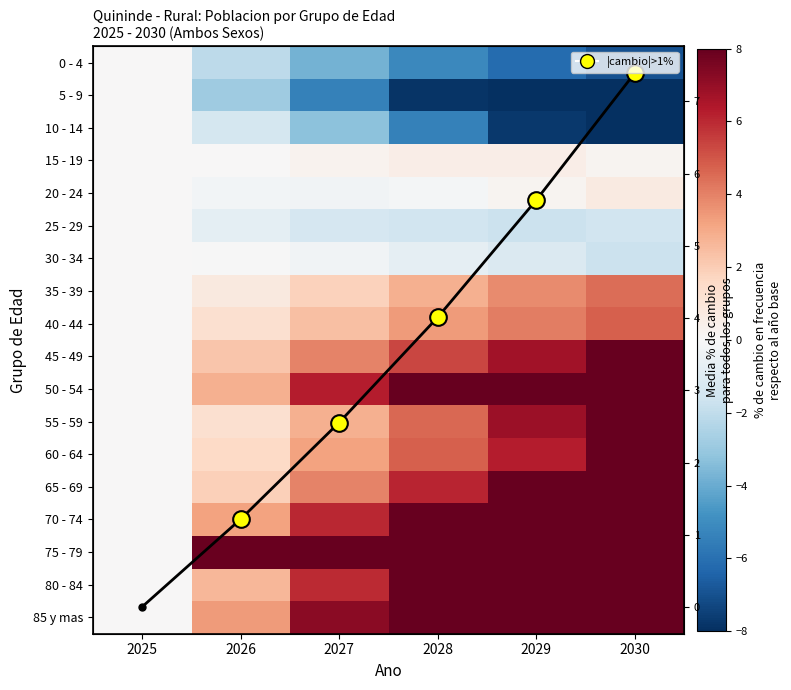

Rank the series at 2026 from highest to lowest value.

75 - 79, 85 y mas, 70 - 74, 50 - 54, 80 - 84, 45 - 49, 65 - 69, 60 - 64, 40 - 44, 55 - 59, Media % cambio, 35 - 39, 15 - 19, 30 - 34, 20 - 24, 25 - 29, 10 - 14, 0 - 4, 5 - 9